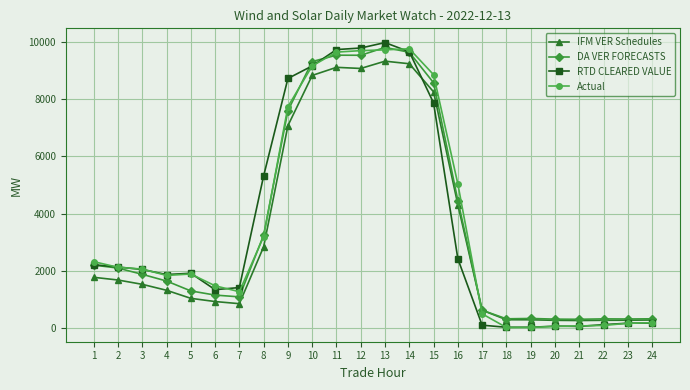

What is the total value across all series at 20?

711.5